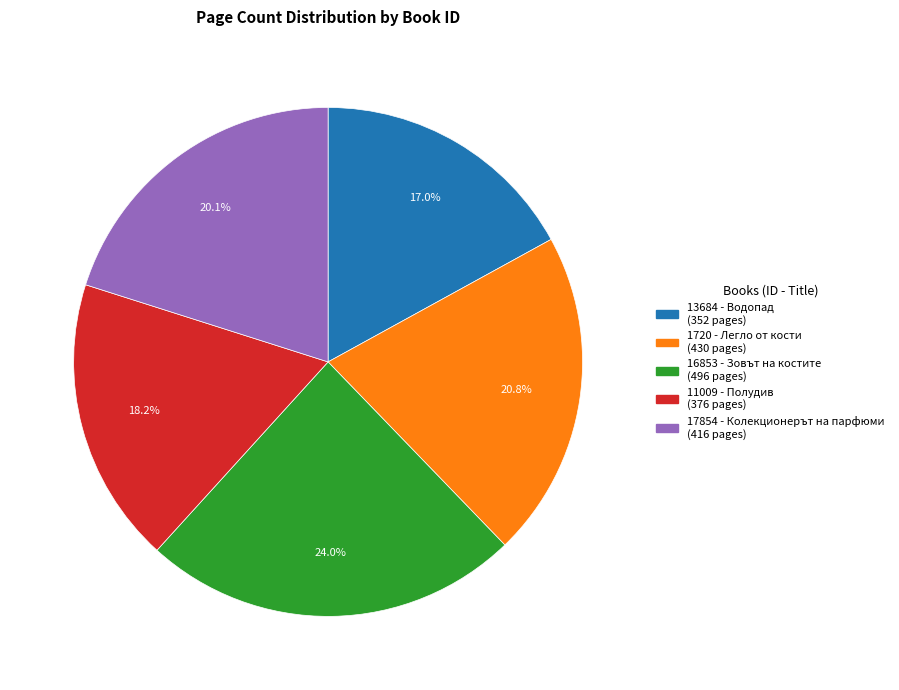

Do 16853 - Зовът на костите and 1720 - Легло от кости together represent more than half of the pie?

No